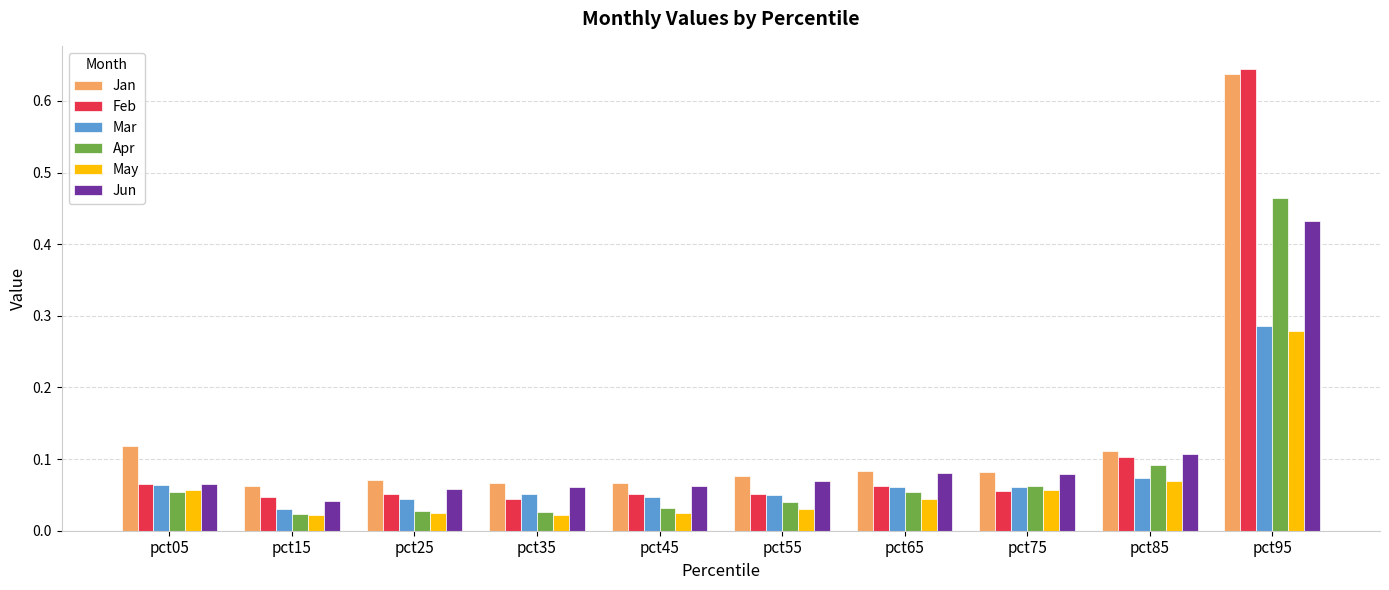

Are the bars grouped side by side (vs. stacked)?

Yes